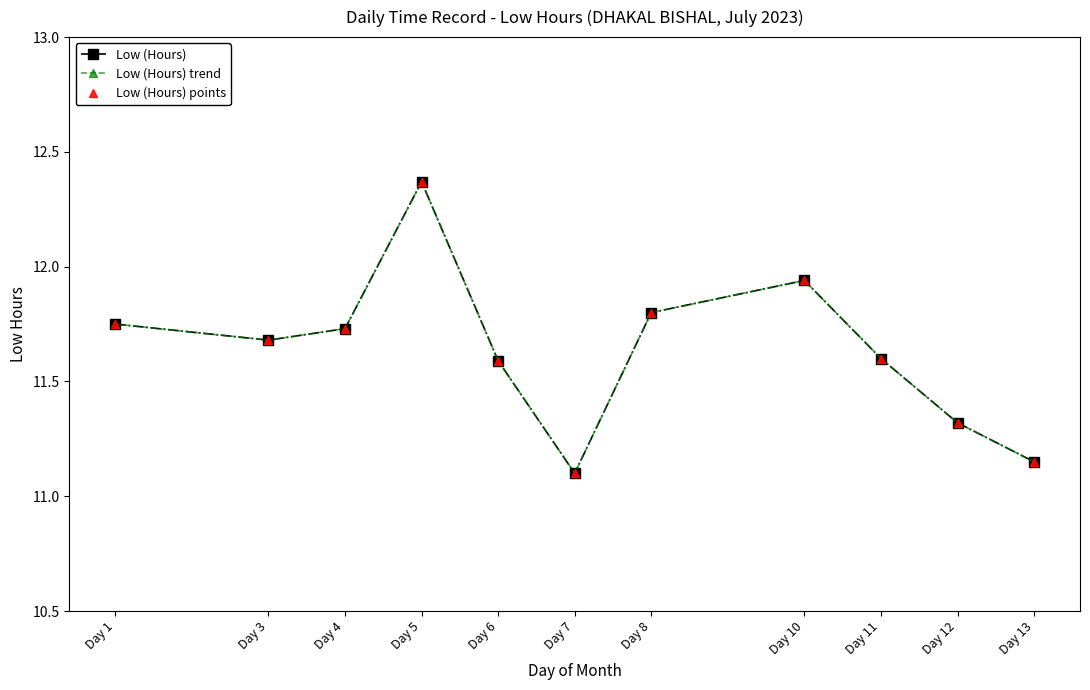

Does the chart have visible grid lines?

No